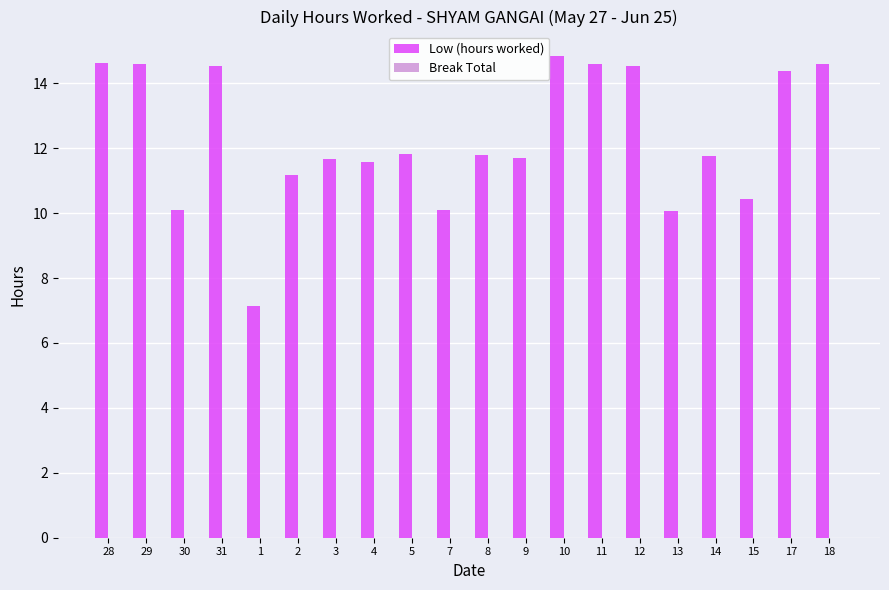

At which label does the data first exceed 11?

28